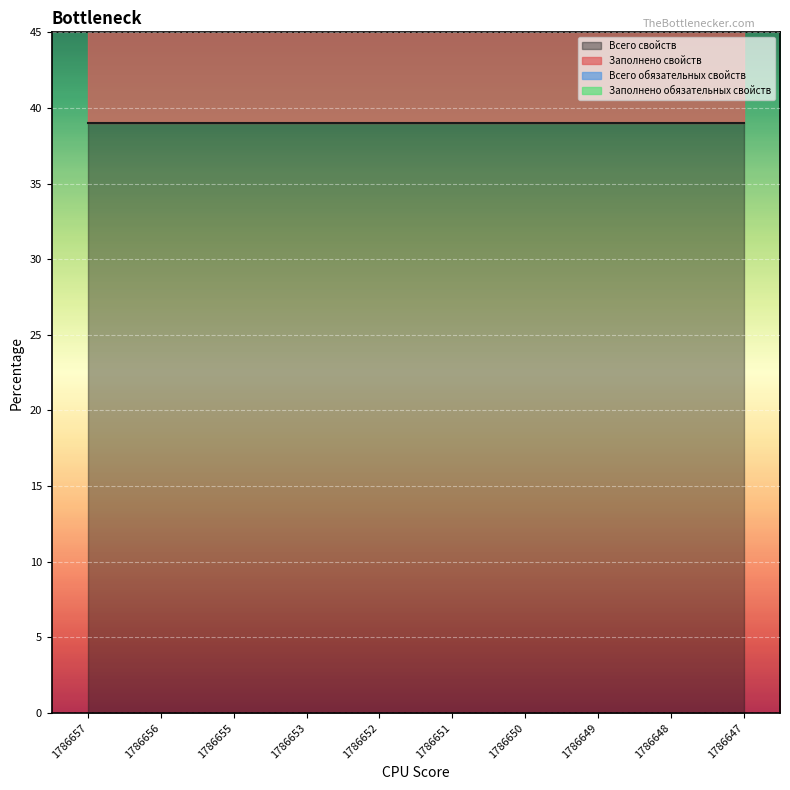

Reading left to right, what are all the values shown in this chart?

Всего свойств: 1786657=39	1786656=39	1786655=39	1786653=39	1786652=39	1786651=39	1786650=39	1786649=39	1786648=39	1786647=39
Заполнено свойств: 1786657=8	1786656=8	1786655=8	1786653=8	1786652=8	1786651=8	1786650=8	1786649=8	1786648=8	1786647=8
Всего обязательных свойств: 1786657=10	1786656=10	1786655=10	1786653=10	1786652=10	1786651=10	1786650=10	1786649=10	1786648=10	1786647=10
Заполнено обязательных свойств: 1786657=3	1786656=3	1786655=3	1786653=3	1786652=3	1786651=3	1786650=3	1786649=3	1786648=3	1786647=3